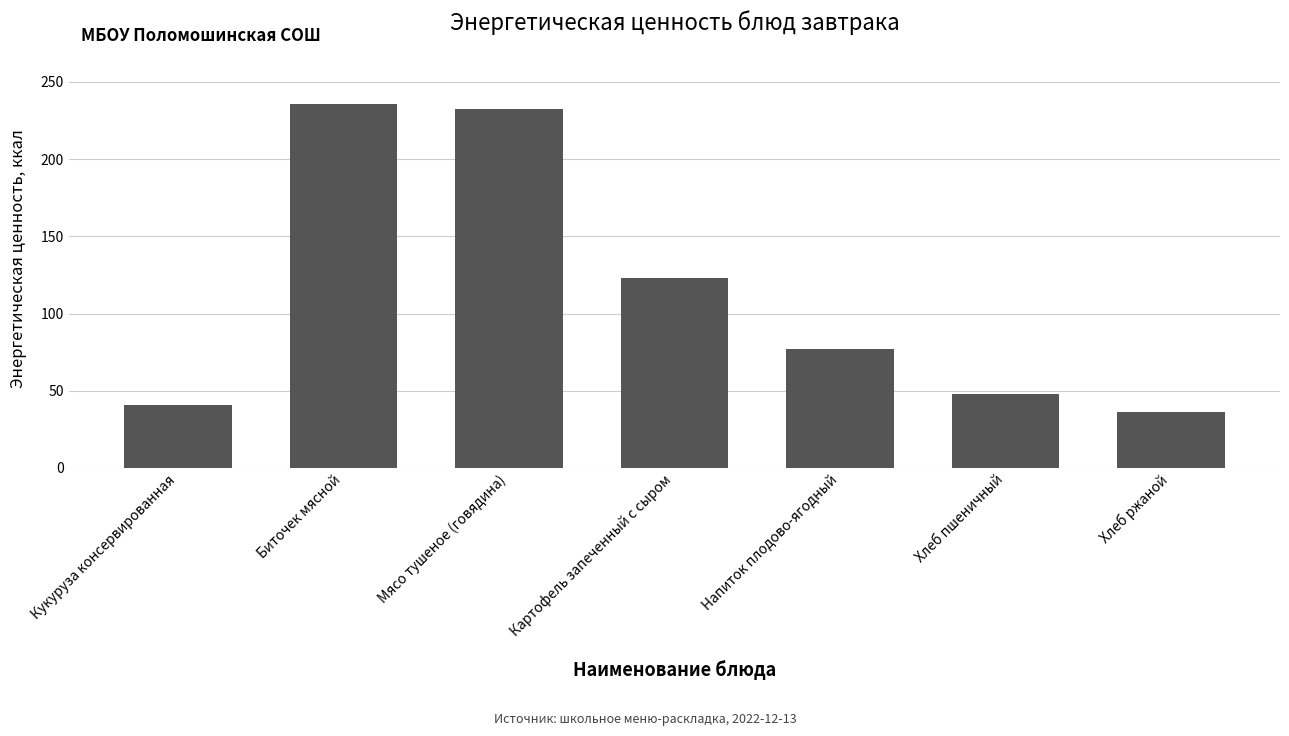

The value at Кукуруза консервированная is 15.7. True or false?

False